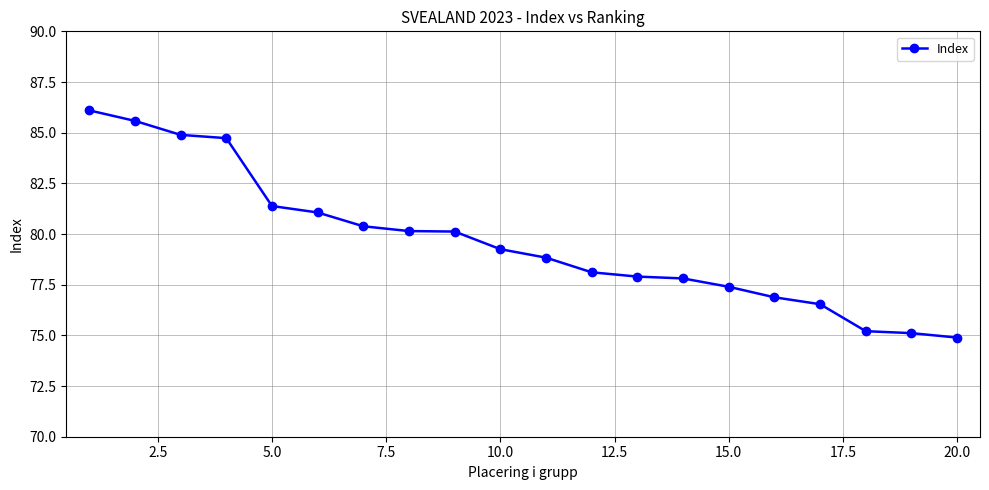

Does the chart have visible grid lines?

Yes